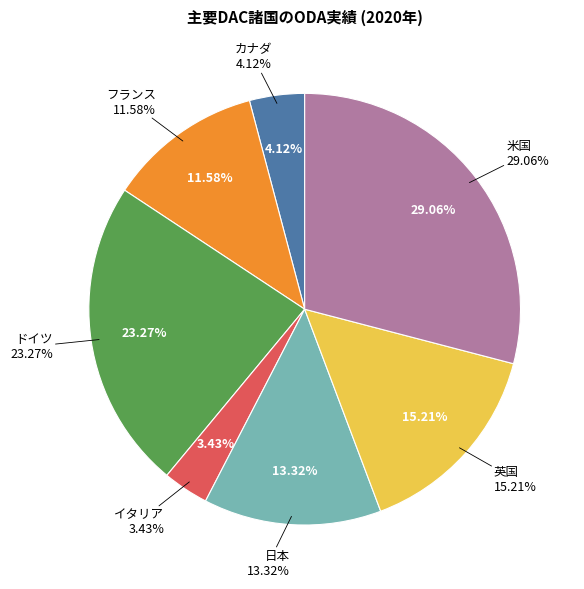

Is the sum of フランス and 英国 greater than half?

No